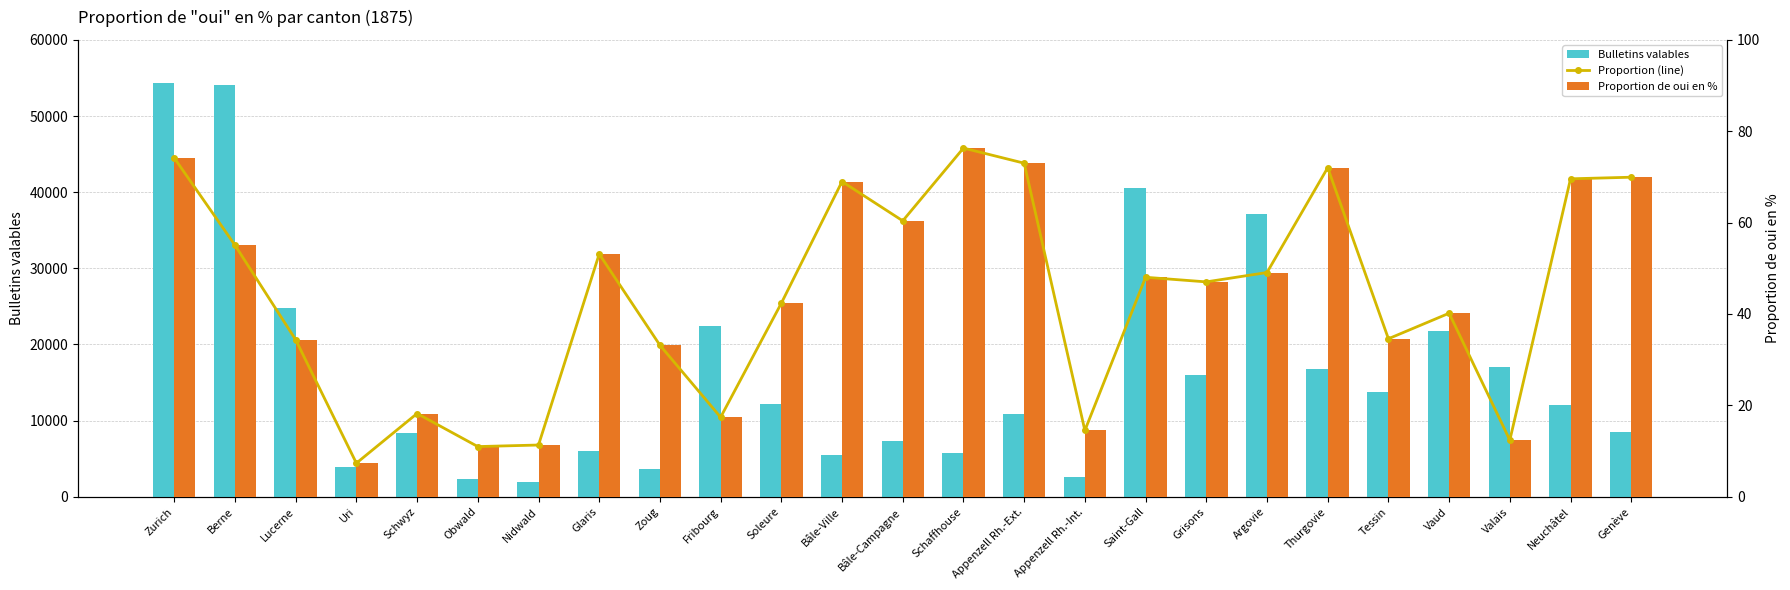

Reading left to right, extract all data points from this chart.

Bulletins valables: Zurich=54355.0	Berne=54122.0	Lucerne=24839.0	Uri=3906.0	Schwyz=8348.0	Obwald=2358.0	Nidwald=1953.0	Glaris=6006.0	Zoug=3615.0	Fribourg=22429.0	Soleure=12190.0	Bâle-Ville=5422.0	Bâle-Campagne=7362.0	Schaffhouse=5772.0	Appenzell Rh.-Ext.=10902.0	Appenzell Rh.-Int.=2653.0	Saint-Gall=40551.0	Grisons=15997.0	Argovie=37143.0	Thurgovie=16747.0	Tessin=13785.0	Vaud=21827.0	Valais=17044.0	Neuchâtel=12064.0	Genève=8456.0
Proportion (line): Zurich=74.2	Berne=55.1	Lucerne=34.4	Uri=7.3	Schwyz=18.2	Obwald=11.0	Nidwald=11.3	Glaris=53.1	Zoug=33.2	Fribourg=17.4	Soleure=42.4	Bâle-Ville=69.0	Bâle-Campagne=60.4	Schaffhouse=76.3	Appenzell Rh.-Ext.=73.0	Appenzell Rh.-Int.=14.5	Saint-Gall=48.0	Grisons=47.0	Argovie=49.1	Thurgovie=72.0	Tessin=34.6	Vaud=40.2	Valais=12.4	Neuchâtel=69.6	Genève=69.9
Proportion de oui en %: Zurich=74.2	Berne=55.1	Lucerne=34.4	Uri=7.3	Schwyz=18.2	Obwald=11.0	Nidwald=11.3	Glaris=53.1	Zoug=33.2	Fribourg=17.4	Soleure=42.4	Bâle-Ville=69.0	Bâle-Campagne=60.4	Schaffhouse=76.3	Appenzell Rh.-Ext.=73.0	Appenzell Rh.-Int.=14.5	Saint-Gall=48.0	Grisons=47.0	Argovie=49.1	Thurgovie=72.0	Tessin=34.6	Vaud=40.2	Valais=12.4	Neuchâtel=69.6	Genève=69.9